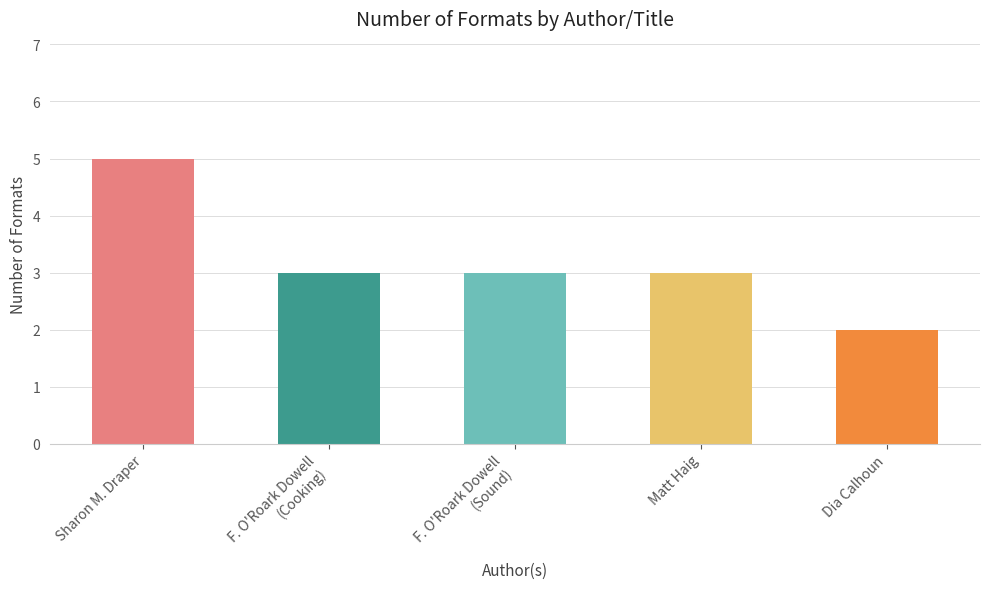

Which label corresponds to the largest value in the chart?

Sharon M. Draper